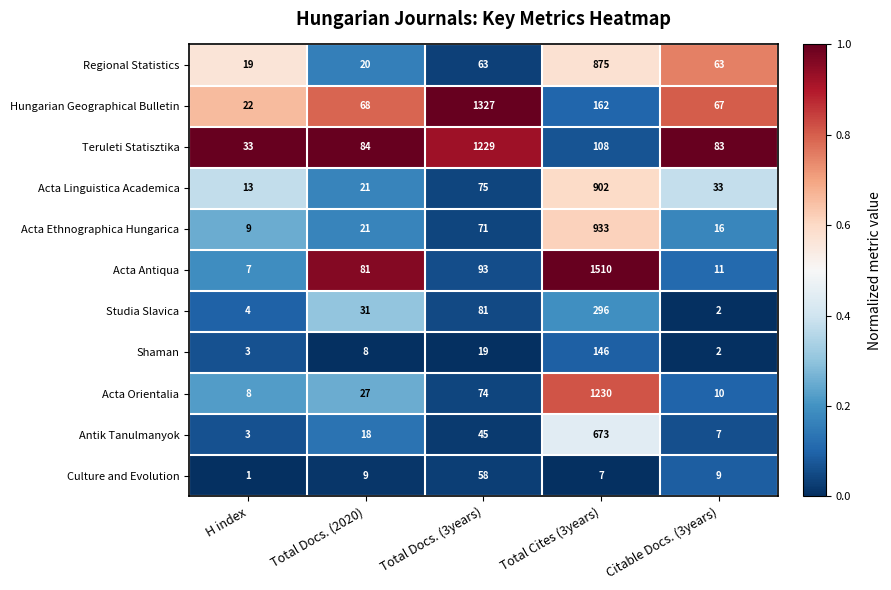

Which series has the largest total across all categories?

Acta Antiqua